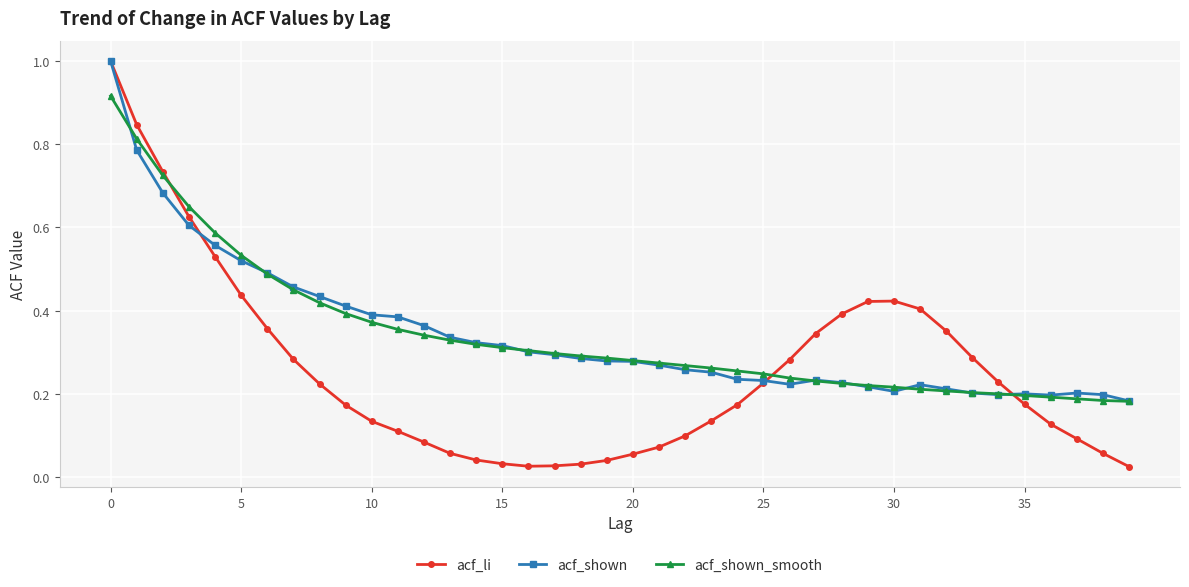

Which series has the largest range (max minus min)?

acf_li